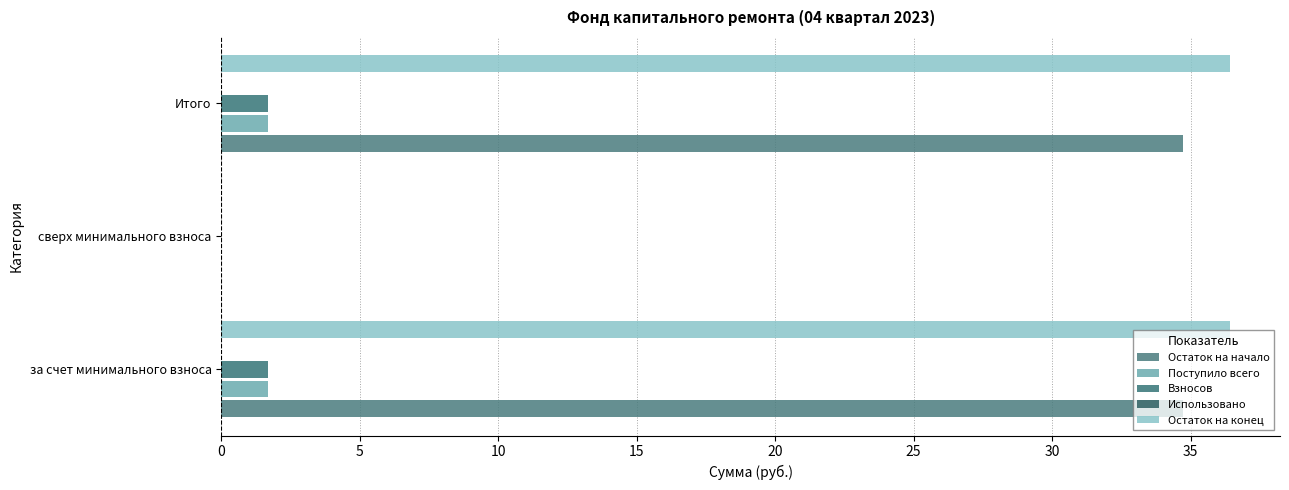

Count the Взносов values in the range 0 to 1.

1